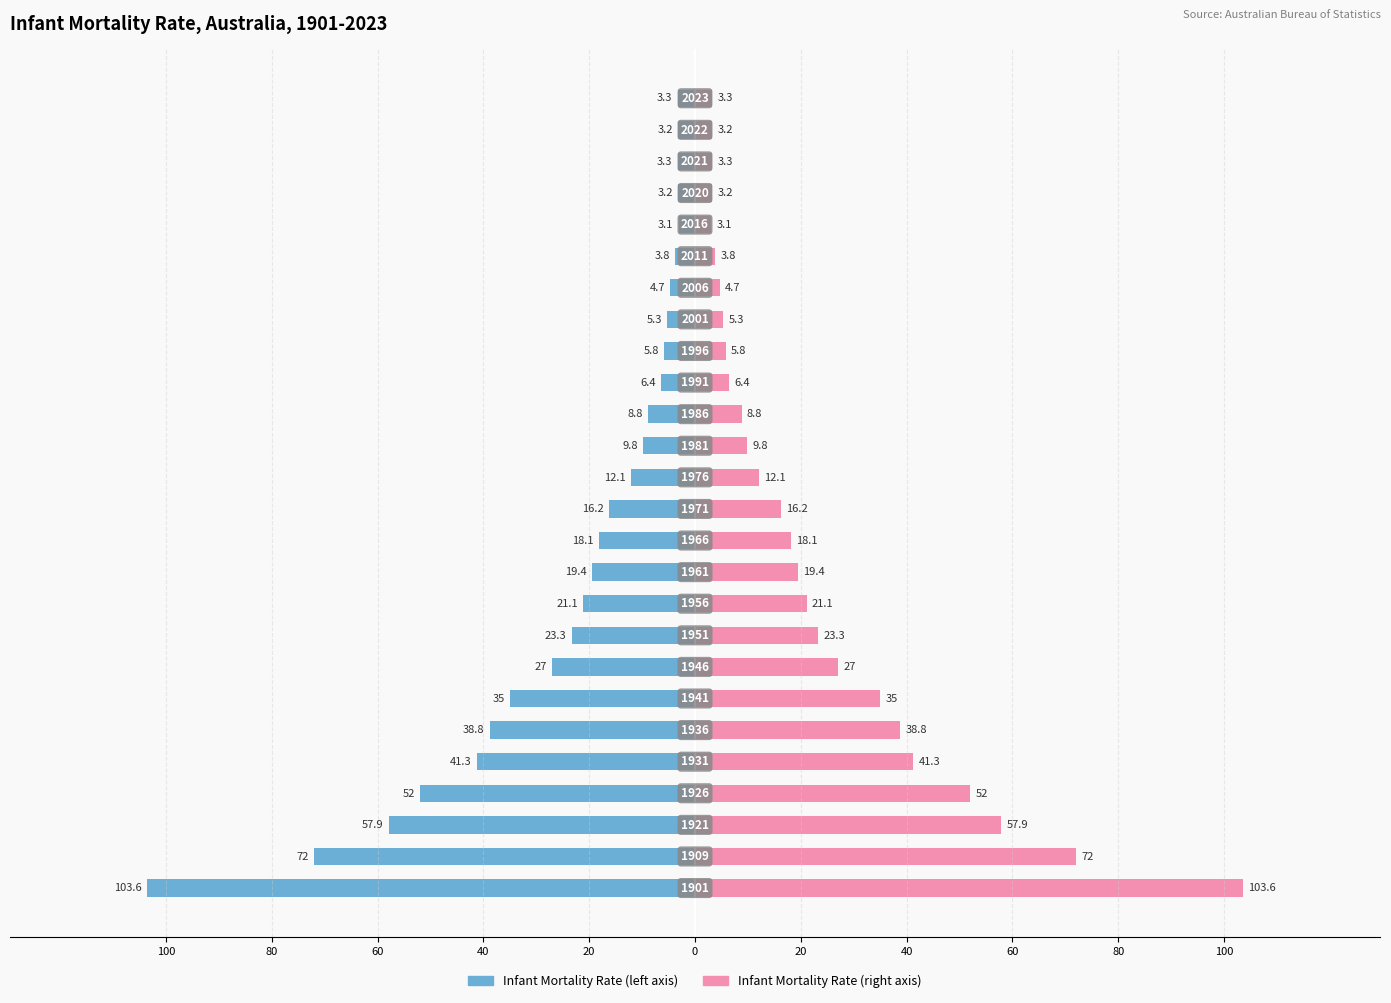

How many values in the Infant Mortality Rate (right) series are below 16?

13